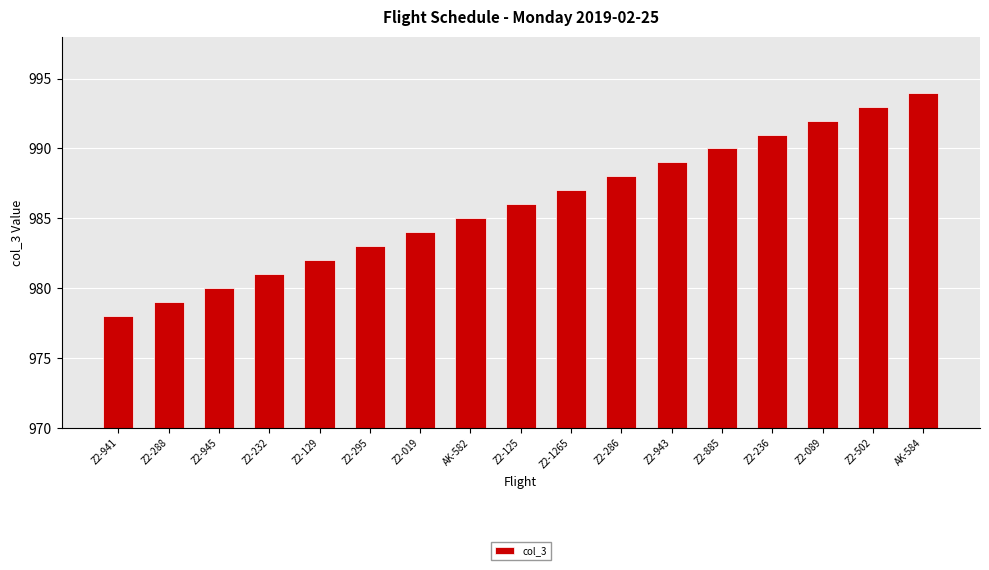

At which category does the chart reach its peak across all series?

AK-584